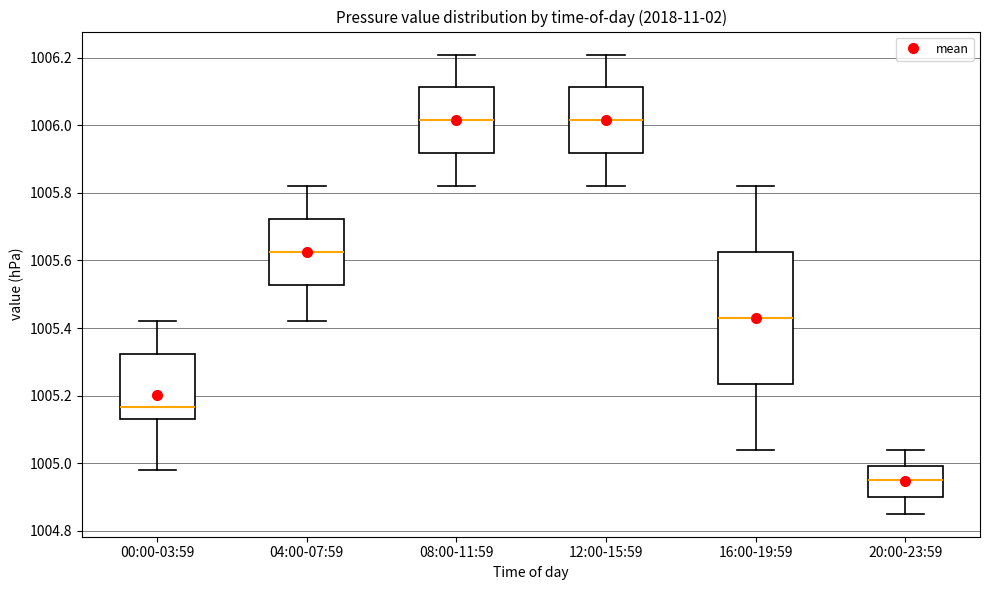

Where is the upper edge of the box for 00:00-03:59 on the y-axis? The values are not printed on the chart, so give them approximately, as read against the axis.

1005.32